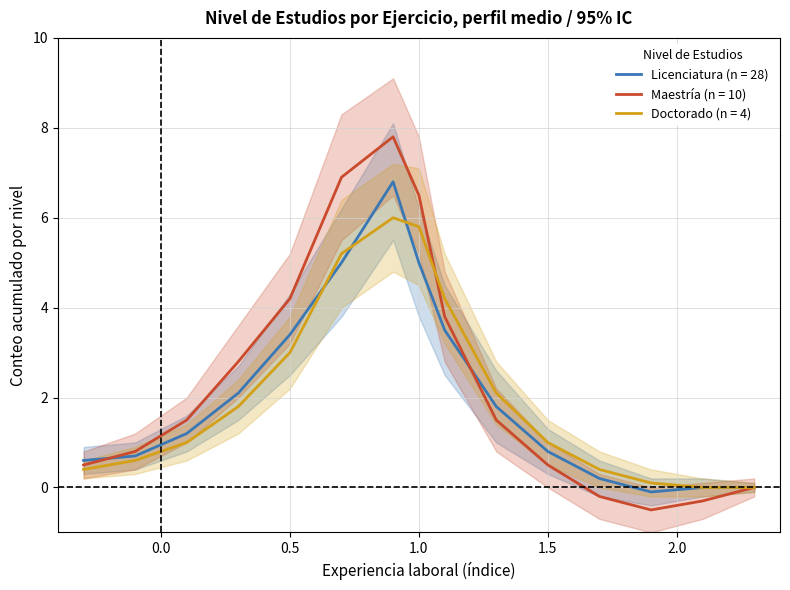

The Doctorado (n = 4) series shows 5.8 at 1.0. True or false?

True